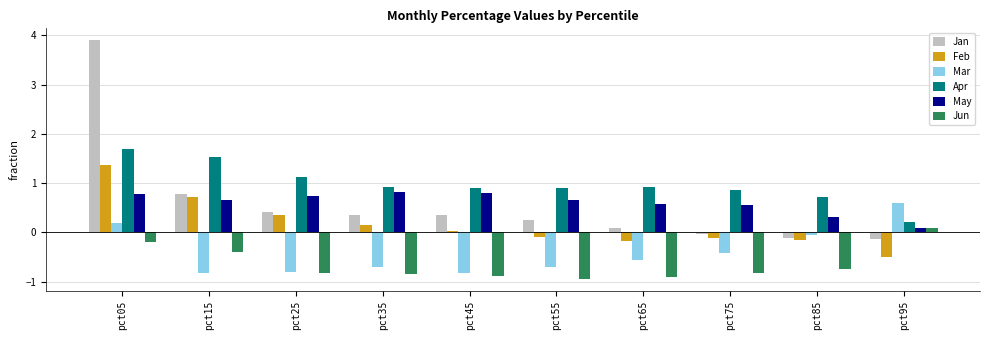

True or false: Jun has a value of -0.9 at pct55.

True